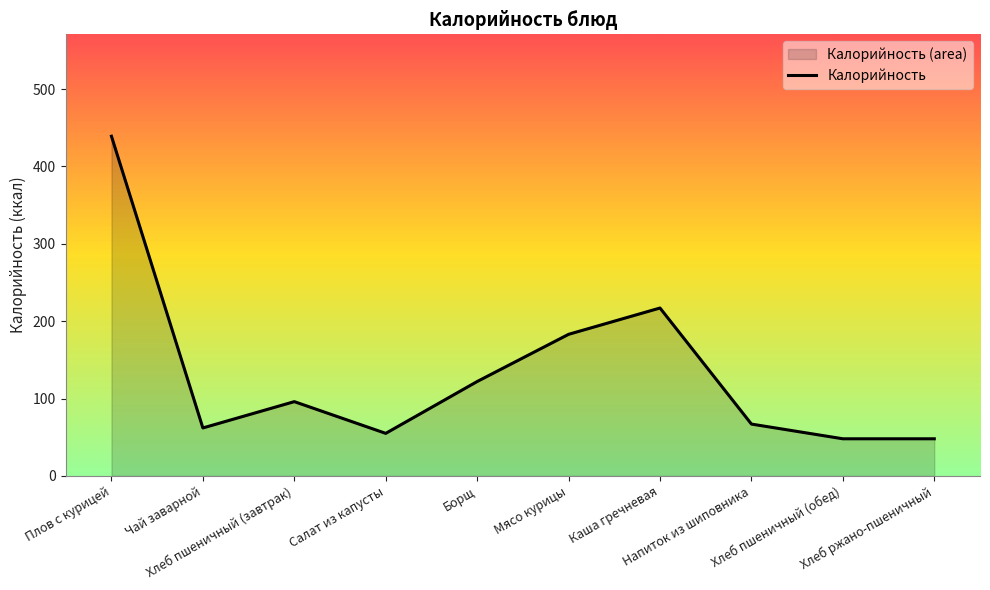

What is the difference between the second highest and second lowest values?

169